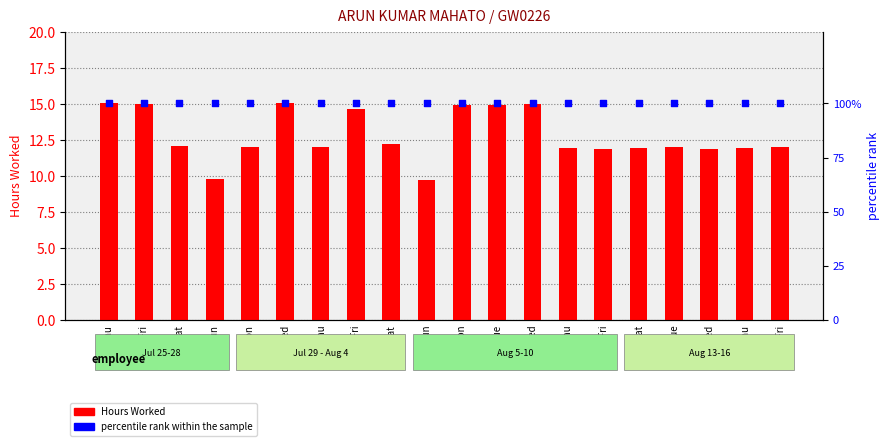

At which category is the sum across all series the highest?

25-Thu